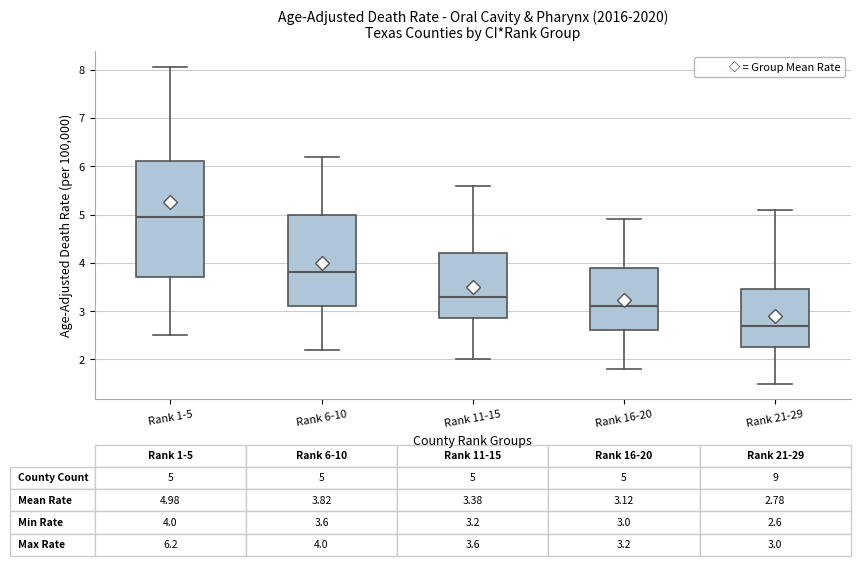

Which box's median line is the highest?

Rank 1-5